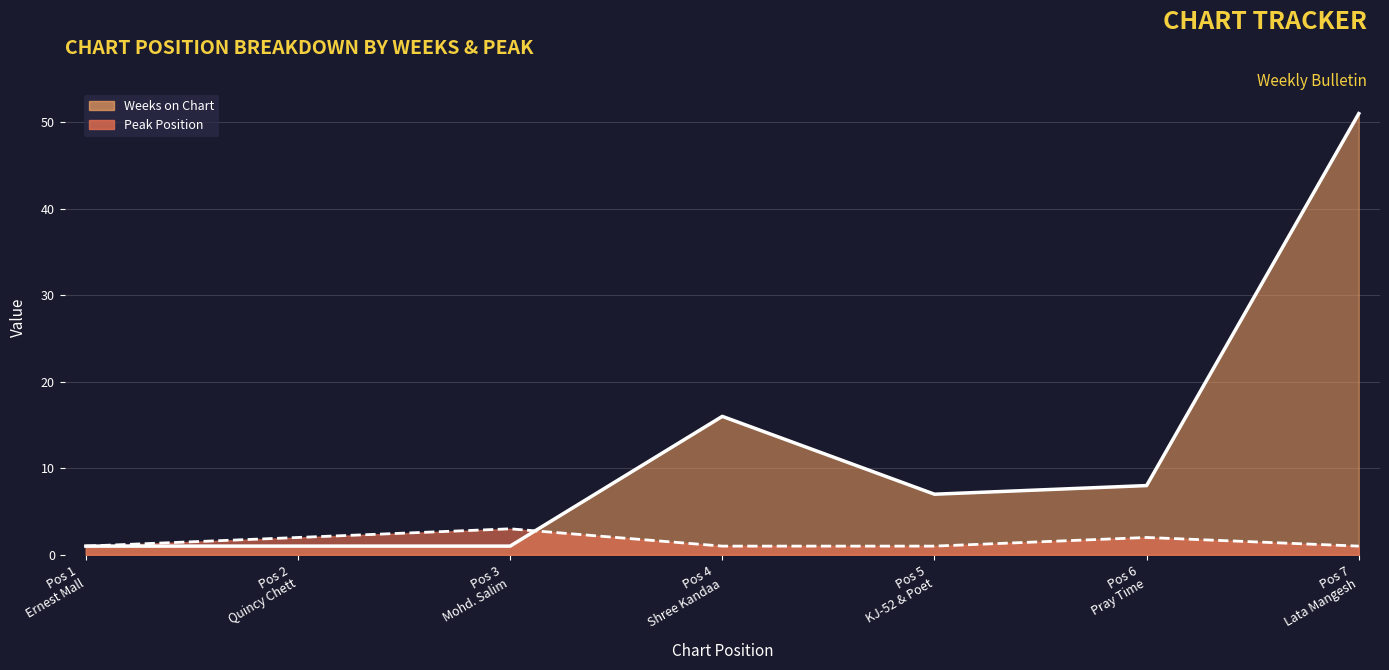

Is the value of Weeks on Chart at Pos 4 Shree Kandaa greater than the value of Peak Position at Pos 5 KJ-52 & Poet?

Yes